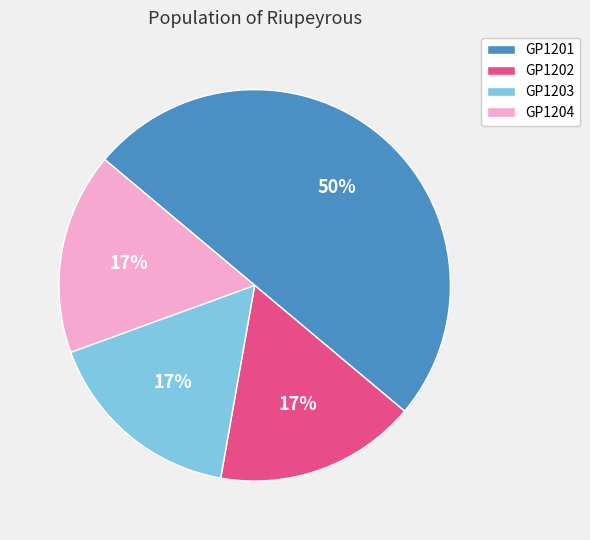

Is the sum of GP1203 and GP1204 greater than half?

No